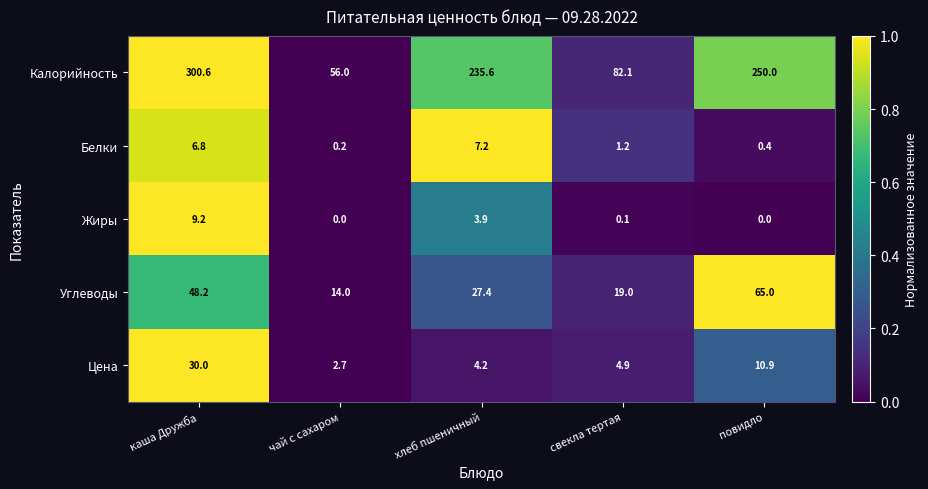

At how many categories does at least one series exceed 0?

5